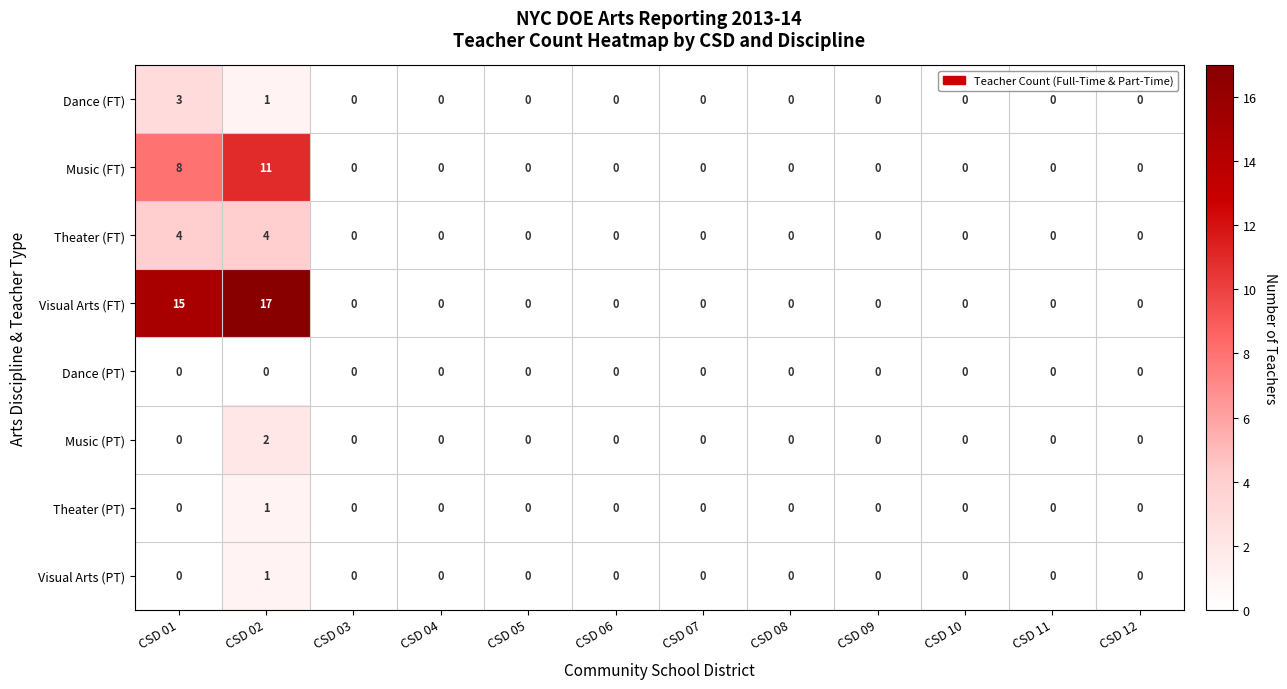

At which category does the chart reach its peak across all series?

CSD 02